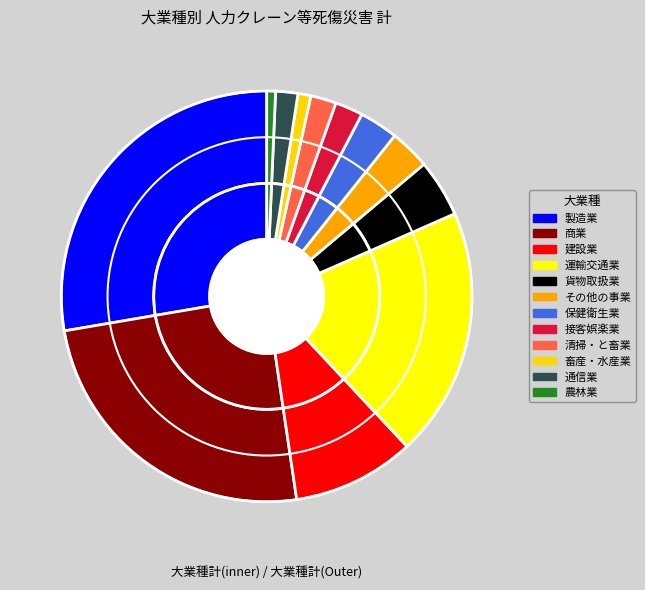

What is the total percentage of 商業 and 運輸交通業?

44.3%